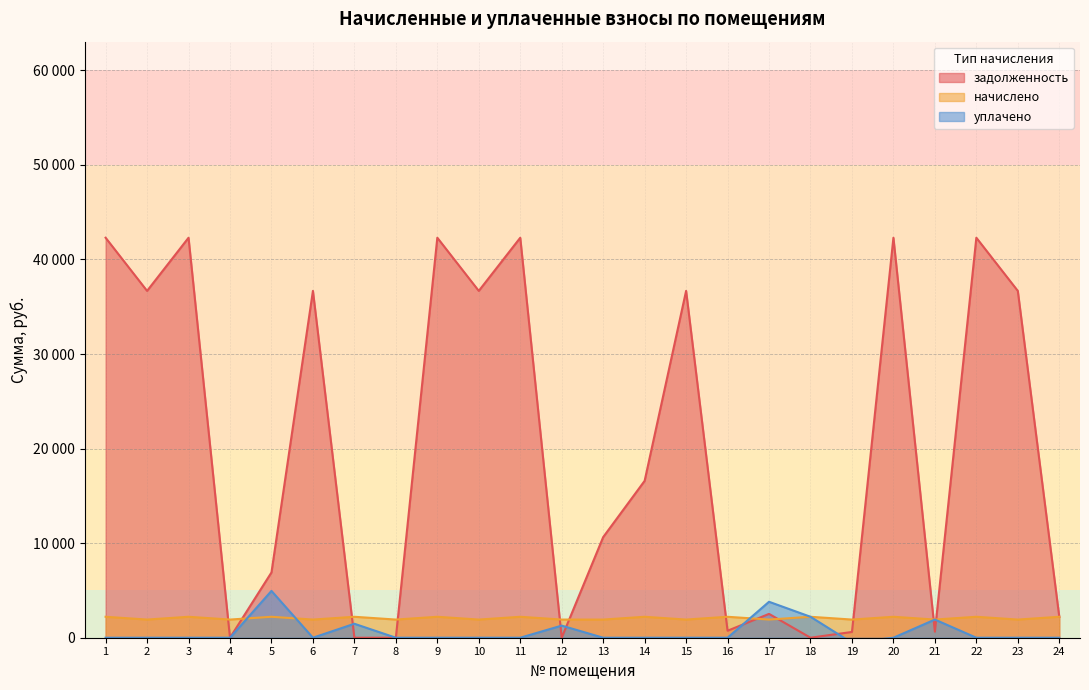

What is the difference between the maximum and minimum values in the начислено series?

294.3